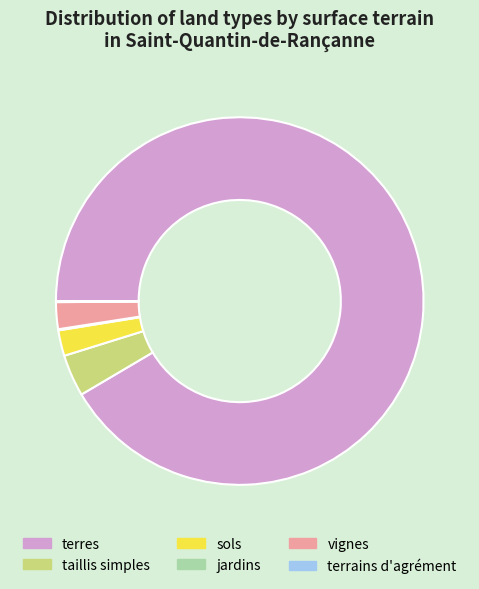

True or false: vignes accounts for 2% of the total.

True